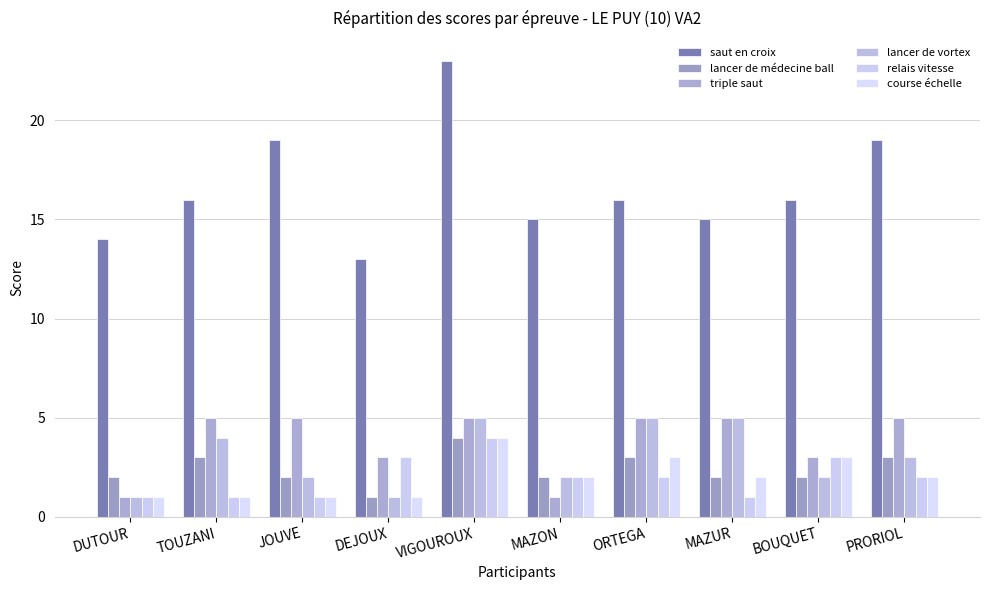

True or false: course échelle has a value of 4 at VIGOUROUX.

True